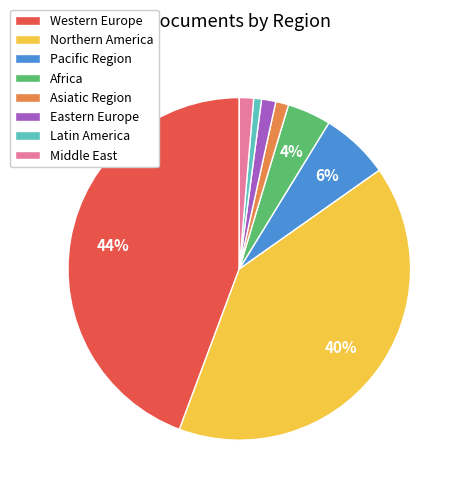

Count the number of slices in the pie.

8